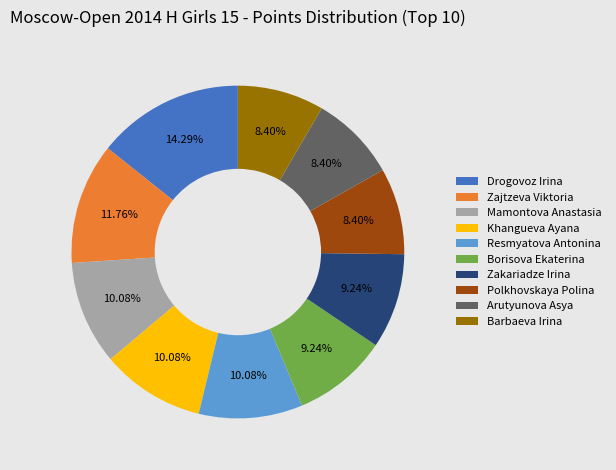

The Polkhovskaya Polina slice represents 8% of the pie. True or false?

True